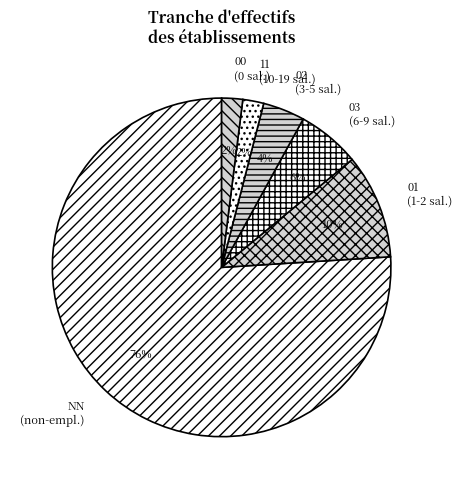

What is the largest slice in the pie chart?

NN